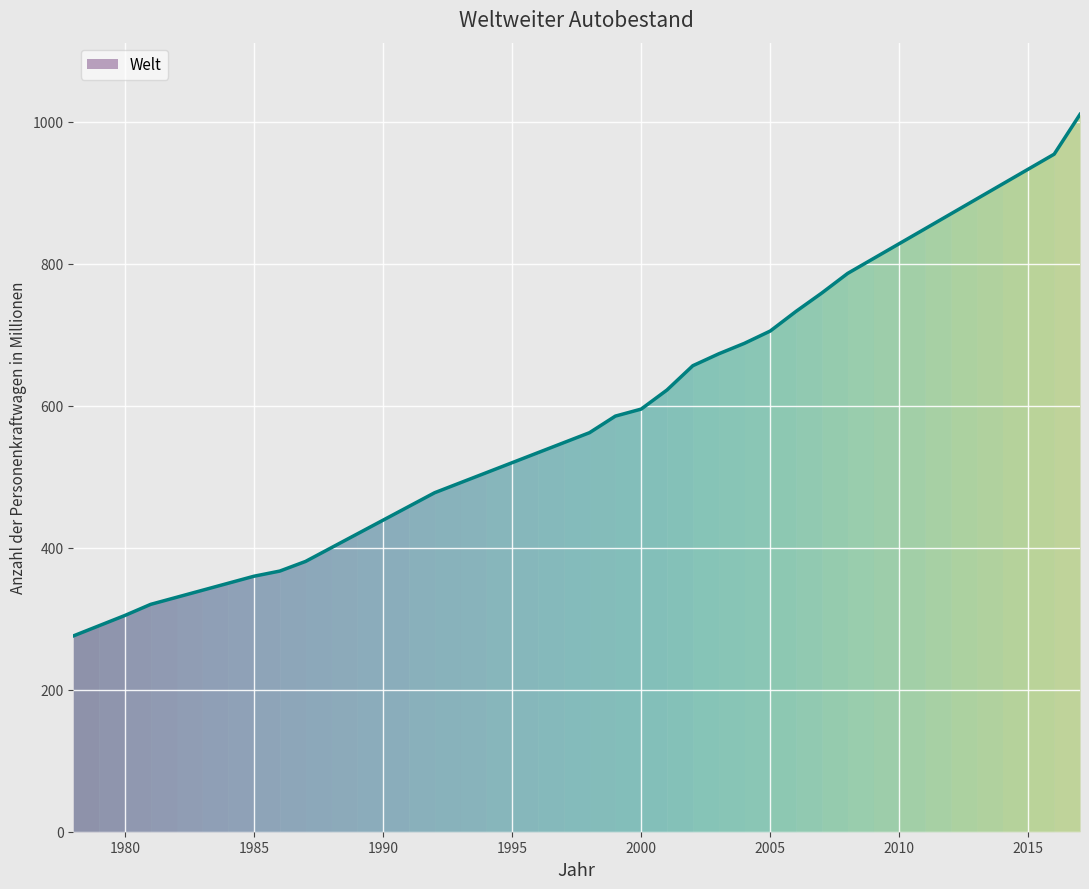

Between 1988 and 1985, which is larger?

1988